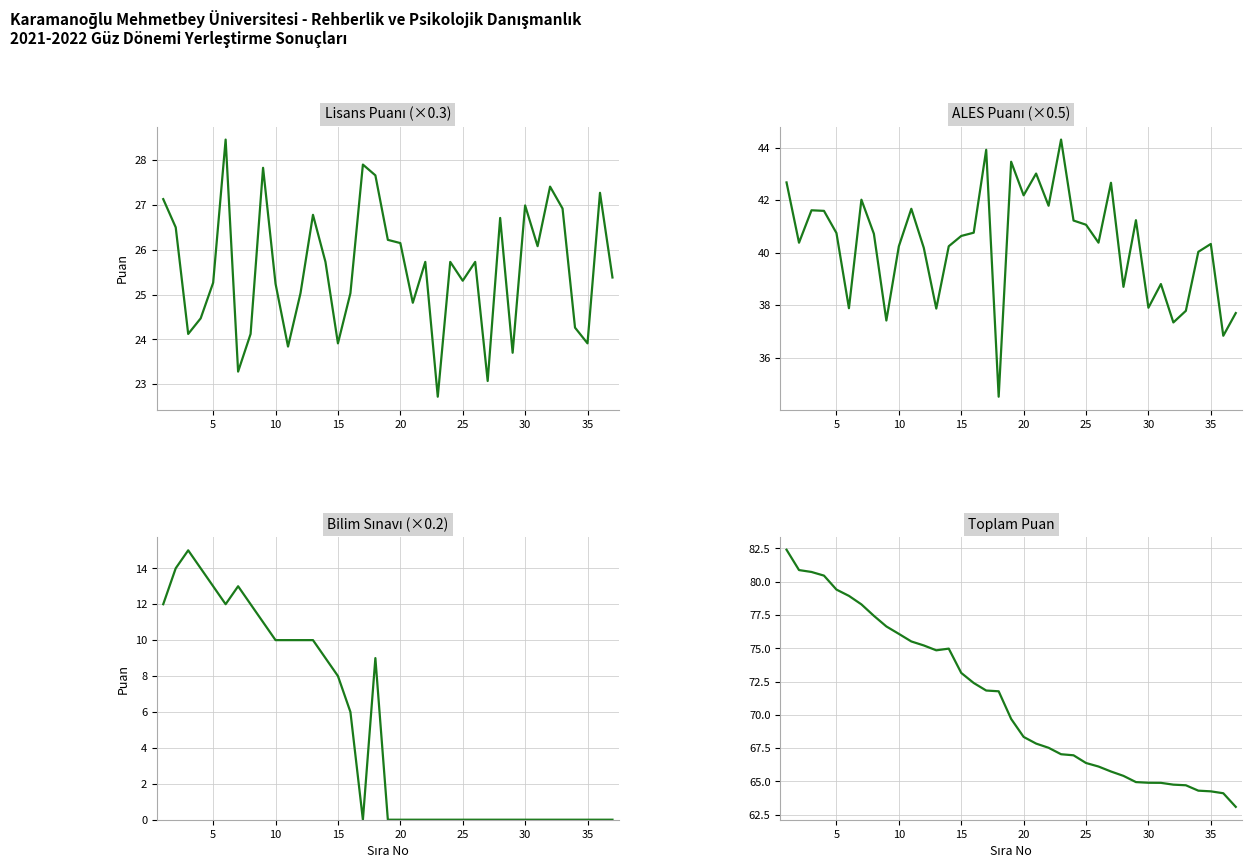

What is the difference between the maximum and second lowest values in the Lisans Puanı (×0.3) series?

5.4